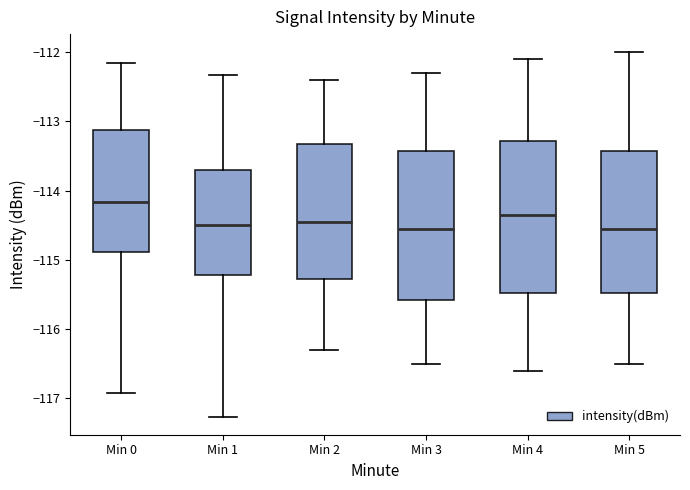

Reading left to right, read every box against the y-axis: the position of its median line, the range the box covers, and the ends of its whiskers. The values are not printed on the chart, so give them approximately, as read against the axis.

Min 0: median -114.2, box -114.9 to -113.1, whiskers -116.9 to -112.2
Min 1: median -114.5, box -115.2 to -113.7, whiskers -117.3 to -112.3
Min 2: median -114.4, box -115.3 to -113.3, whiskers -116.3 to -112.4
Min 3: median -114.5, box -115.6 to -113.4, whiskers -116.5 to -112.3
Min 4: median -114.3, box -115.5 to -113.3, whiskers -116.6 to -112.1
Min 5: median -114.5, box -115.5 to -113.4, whiskers -116.5 to -112.0